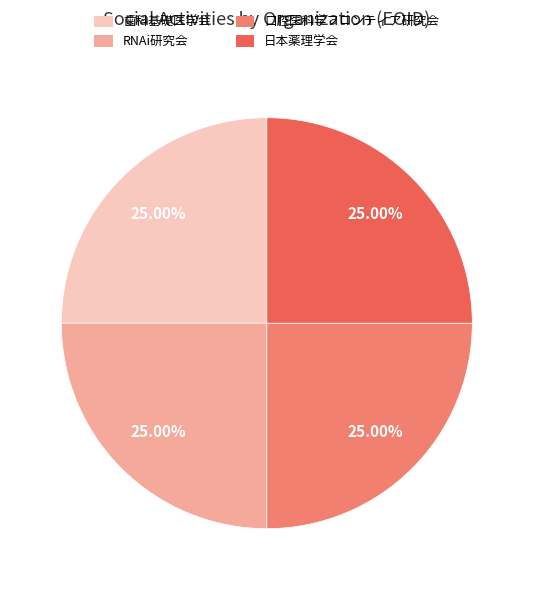

To the nearest percent, what percentage of the pie is 口腔医科学フロンティア研究会?

25%